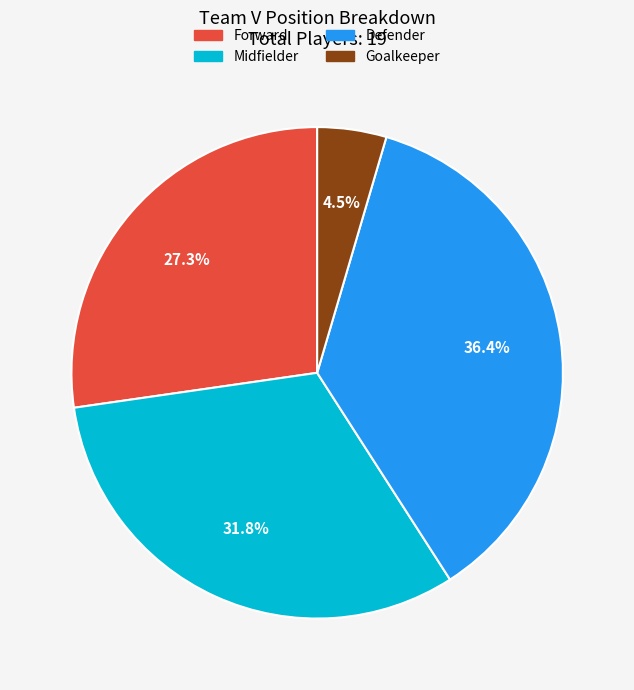

Does any single category account for the majority?

No